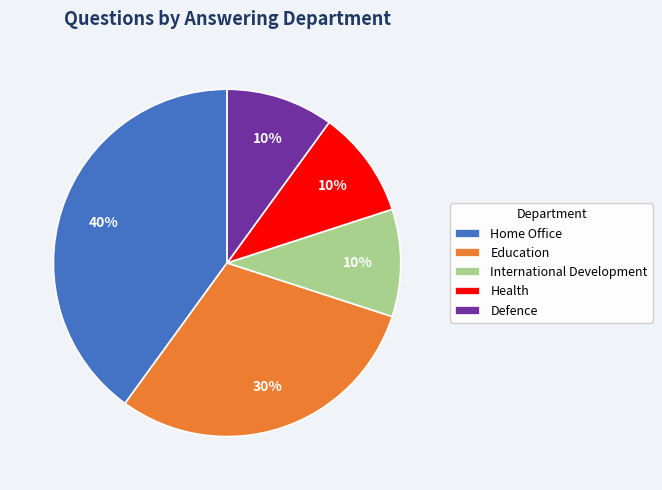

Combined, do Education and Defence account for over 50%?

No